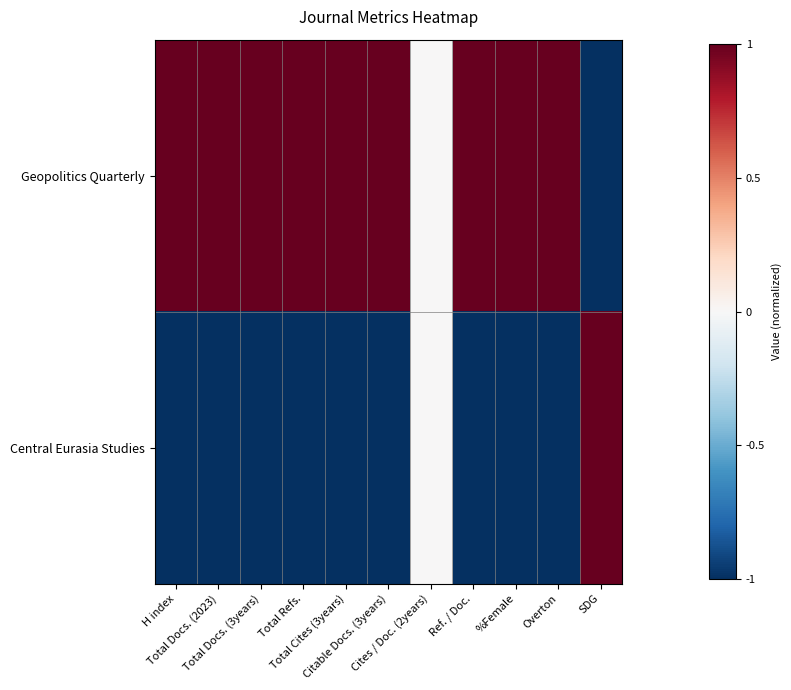

Reading left to right, list all the values displayed in this chart.

Geopolitics Quarterly: H index=1	Total Docs. (2023)=1	Total Docs. (3years)=1	Total Refs.=1	Total Cites (3years)=1	Citable Docs. (3years)=1	Cites / Doc. (2years)=0	Ref. / Doc.=1	%Female=1	Overton=1	SDG=-1
Central Eurasia Studies: H index=-1	Total Docs. (2023)=-1	Total Docs. (3years)=-1	Total Refs.=-1	Total Cites (3years)=-1	Citable Docs. (3years)=-1	Cites / Doc. (2years)=0	Ref. / Doc.=-1	%Female=-1	Overton=-1	SDG=1